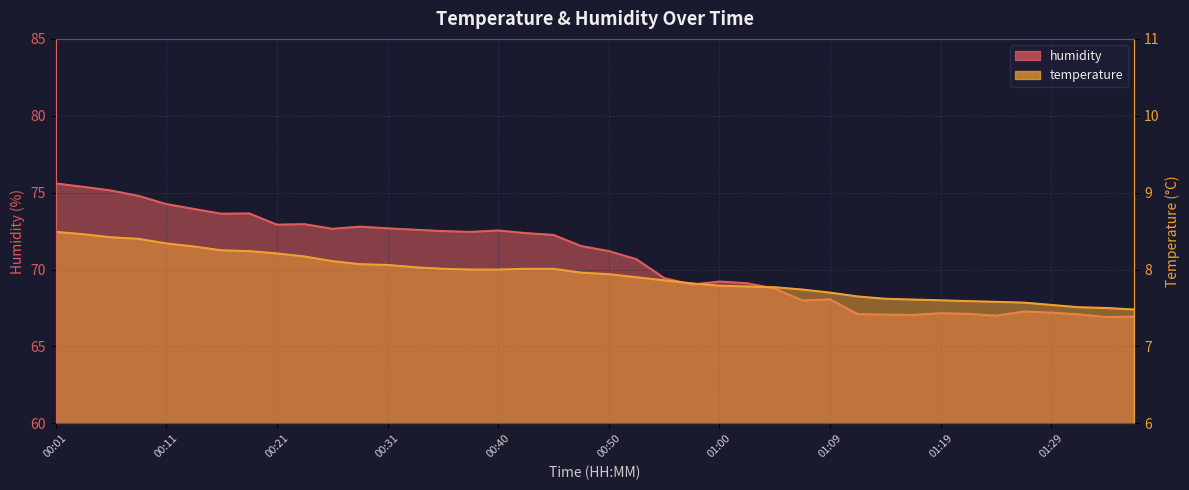

What is the total value across all series at 01:36?

74.4